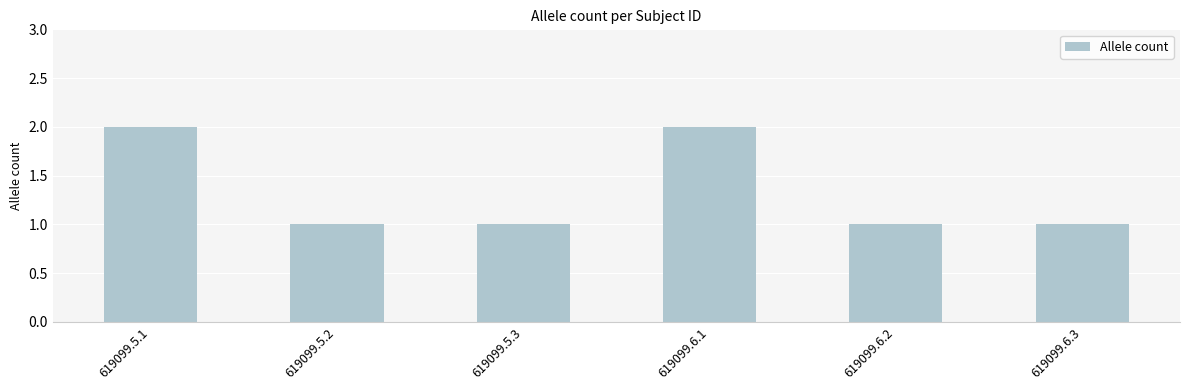

What is the value of the 5th bar from the left?

1